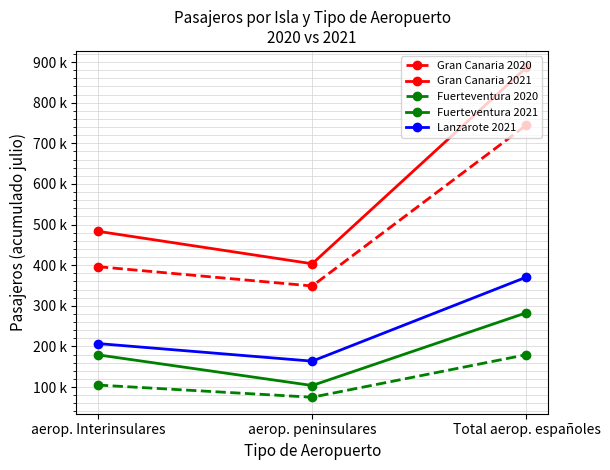

What position from the right is aerop. peninsulares?

2